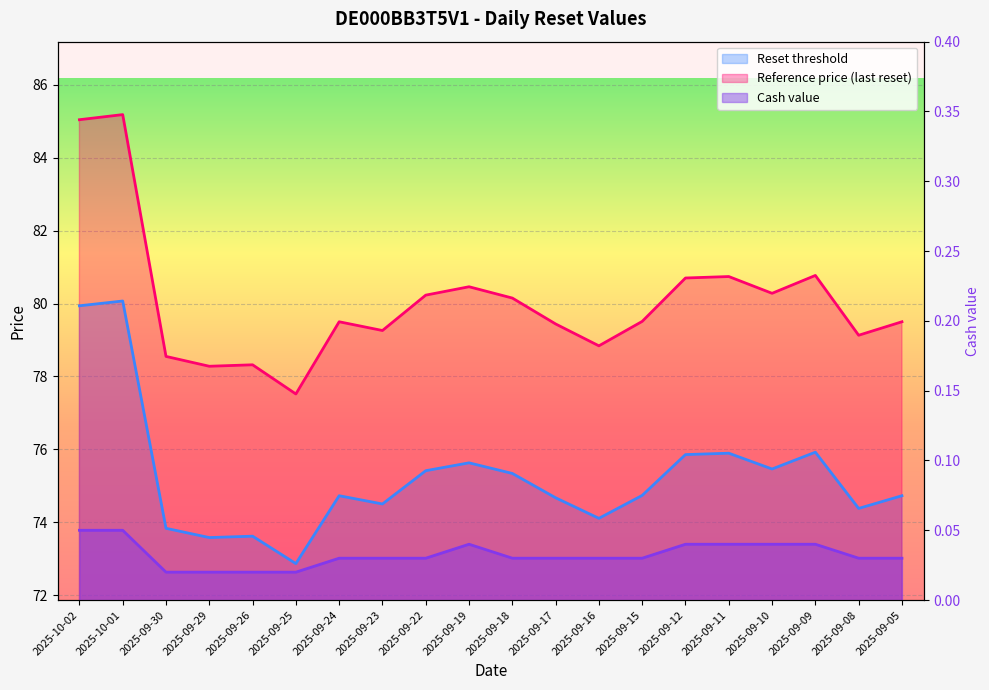

Reading left to right, transcribe all the data shown in this chart.

Reset threshold: 79.9	80.1	73.8	73.6	73.6	72.9	74.7	74.5	75.4	75.6	75.3	74.7	74.1	74.7	75.9	75.9	75.5	75.9	74.4	74.7
Reference price (last reset): 85.0	85.2	78.5	78.3	78.3	77.5	79.5	79.3	80.2	80.5	80.2	79.4	78.8	79.5	80.7	80.7	80.3	80.8	79.1	79.5
Cash value: 0.1	0.1	0.0	0.0	0.0	0.0	0.0	0.0	0.0	0.0	0.0	0.0	0.0	0.0	0.0	0.0	0.0	0.0	0.0	0.0